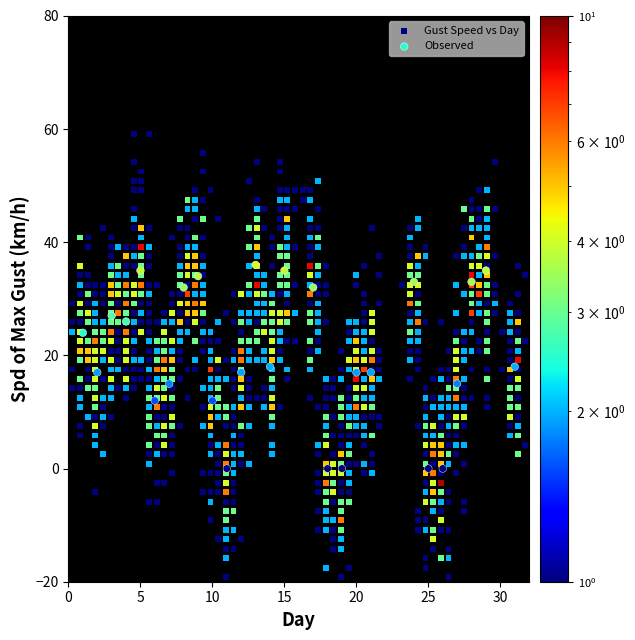

Which series contains the lowest Y value?

Gust Speed vs Day